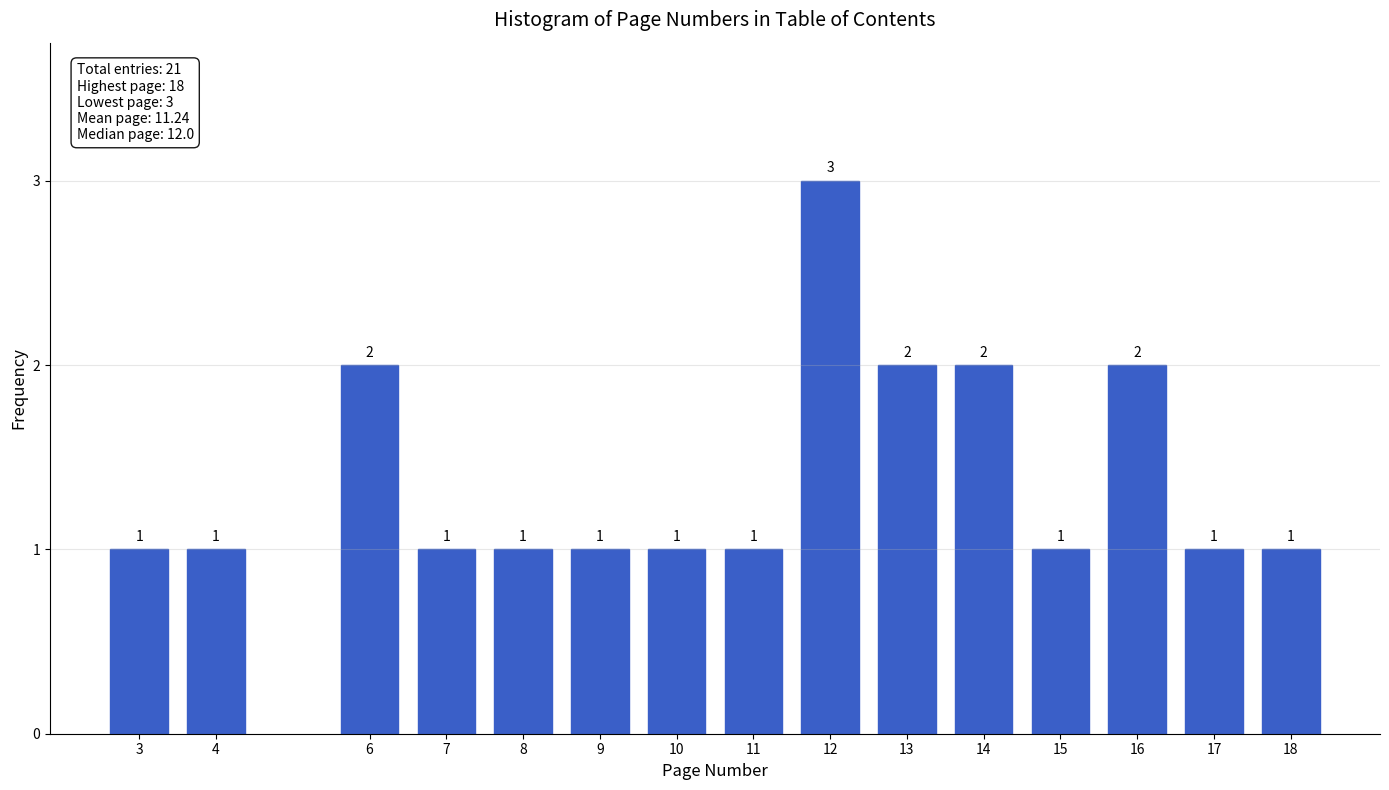

Reading left to right, list all the values displayed in this chart.

1	1	2	1	1	1	1	1	3	2	2	1	2	1	1